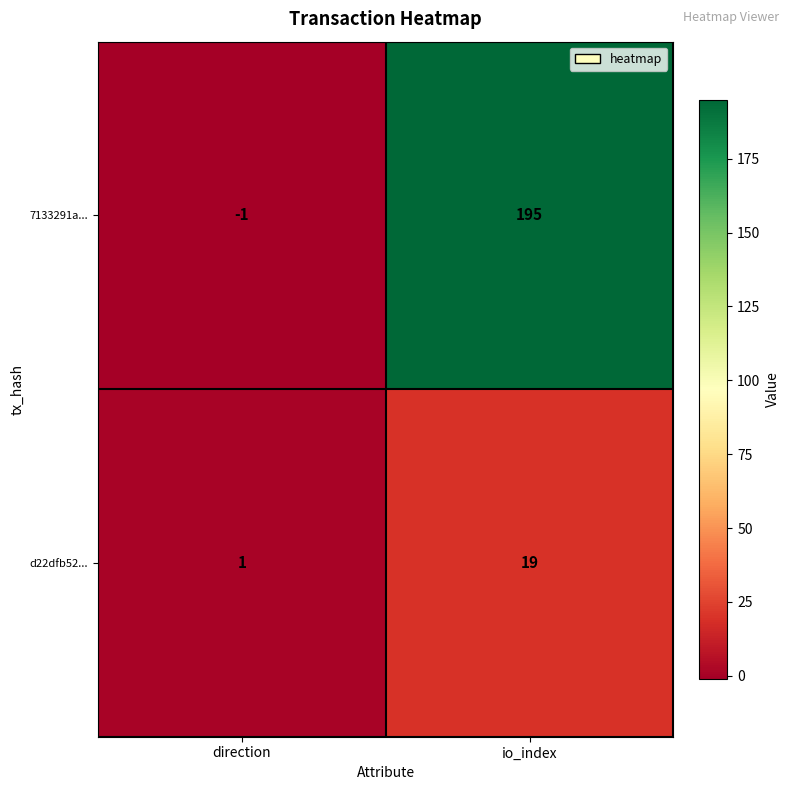

The value of 7133291a... at io_index is 102. True or false?

False